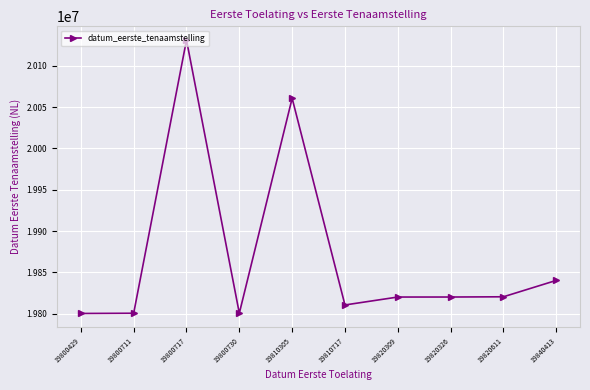

What is the average value?

19870620